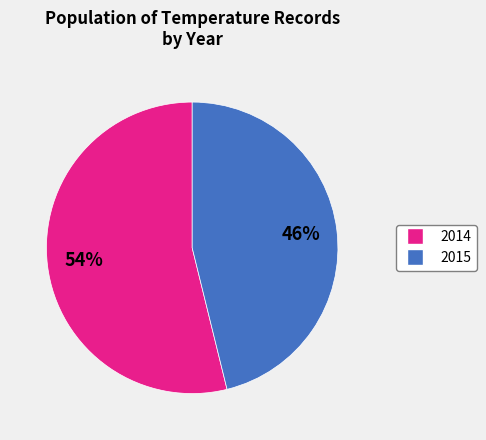

Is the sum of 2014 and 2015 greater than half?

Yes